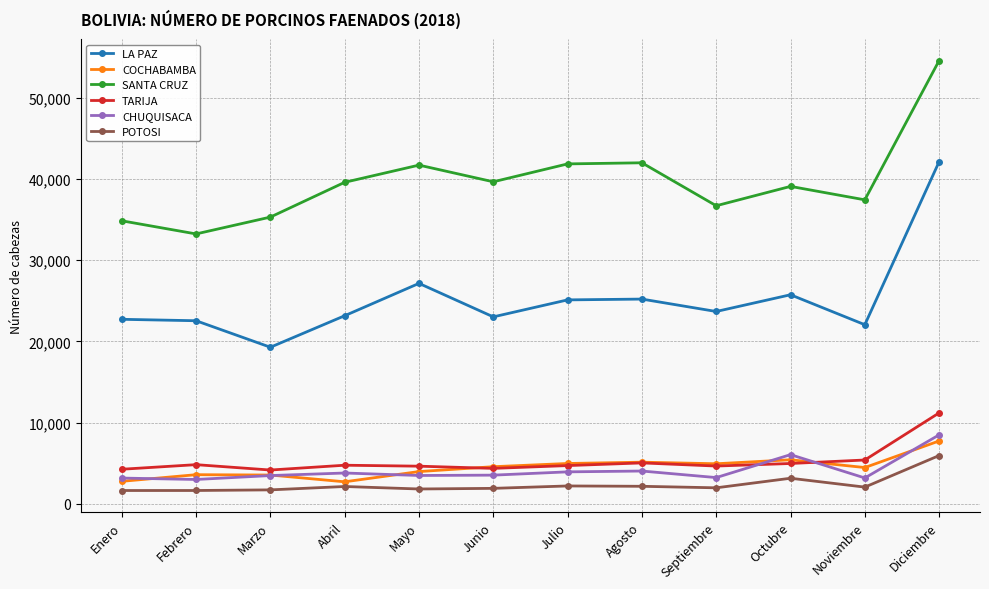

At how many categories does at least one series exceed 51757?

1